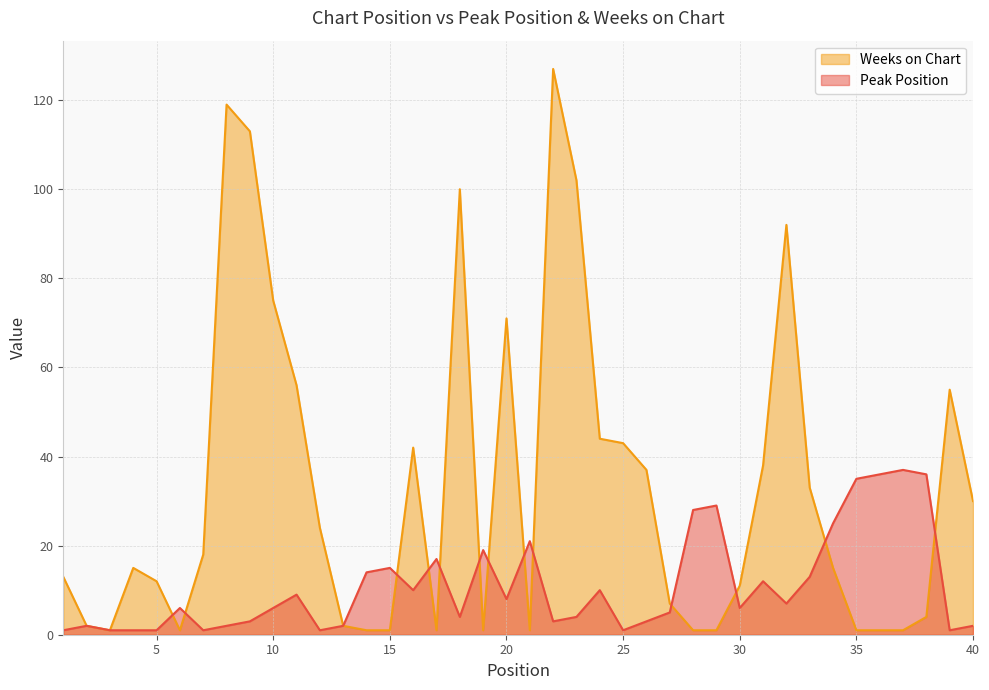

Which series has the largest range (max minus min)?

Weeks on Chart